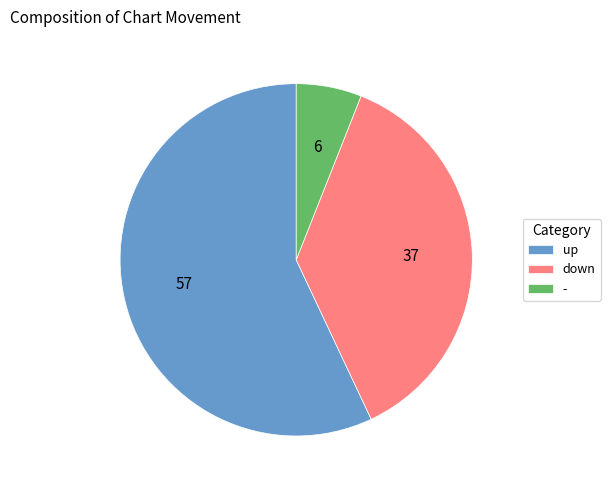

Which category has the smallest portion of the pie?

-